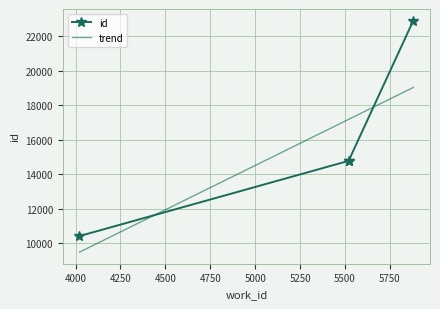

What is the difference between the second highest and minimum values?

4366